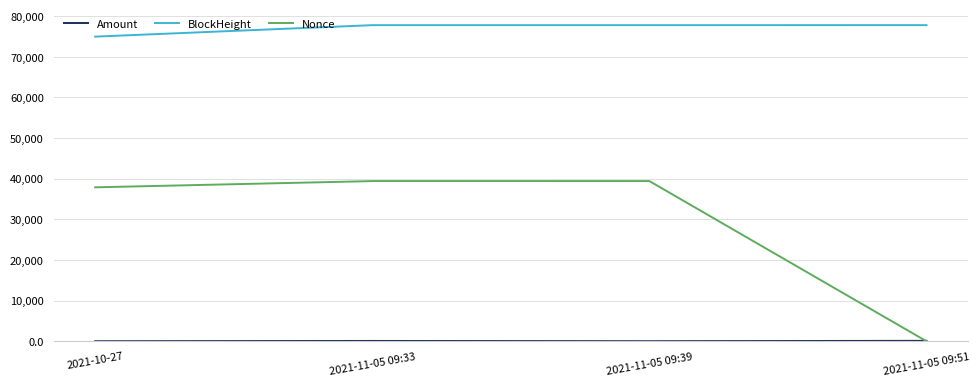

The value of BlockHeight at 2021-11-05 09:33 is 48845.7. True or false?

False